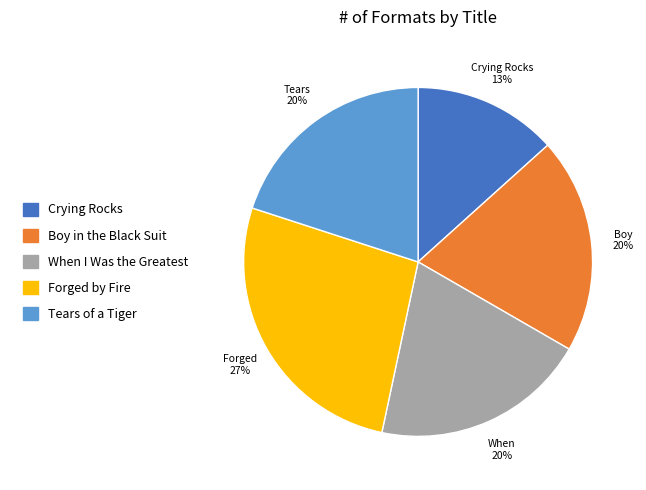

Which has a higher value, Tears of a Tiger or Forged by Fire?

Forged by Fire